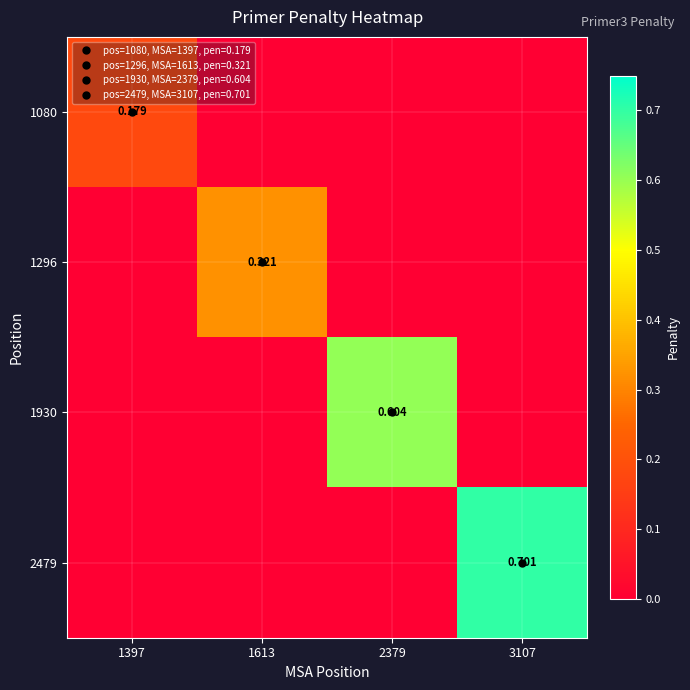

How many distinct data groups are displayed?

4